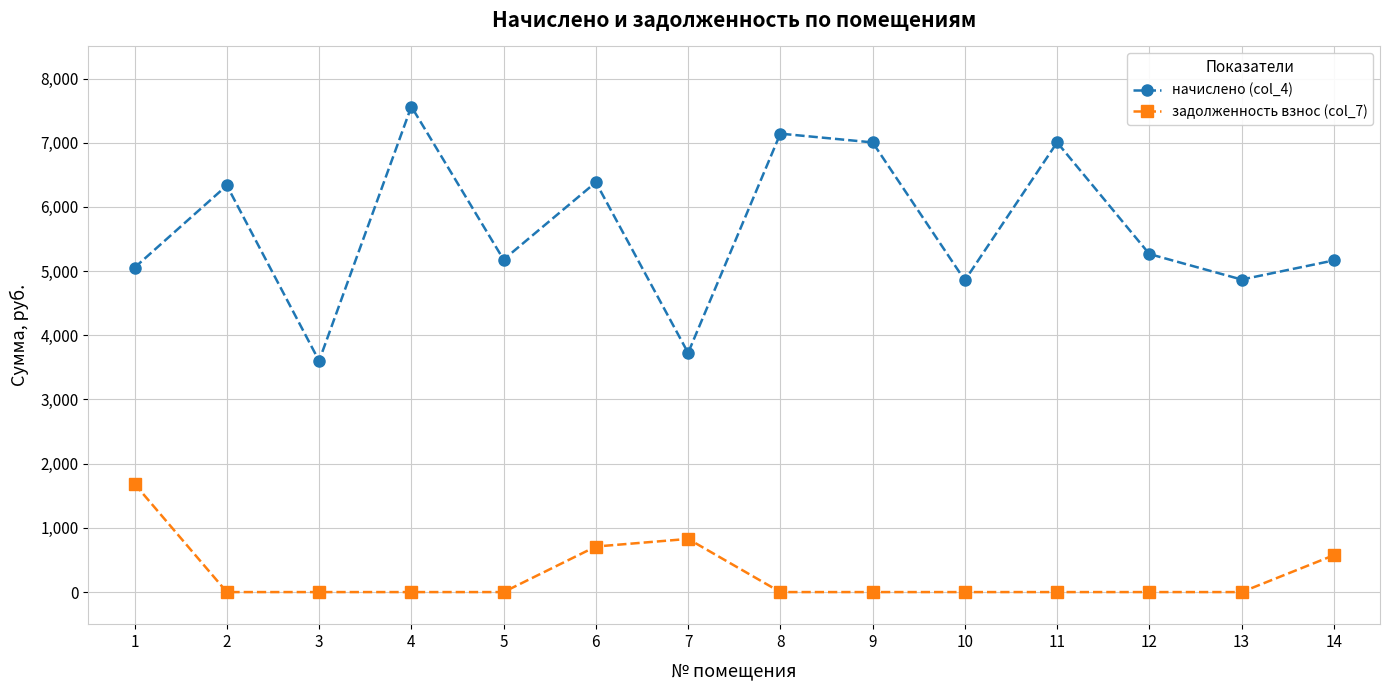

Is the value of начислено (col_4) at 14 greater than the value of задолженность взнос (col_7) at 4?

Yes